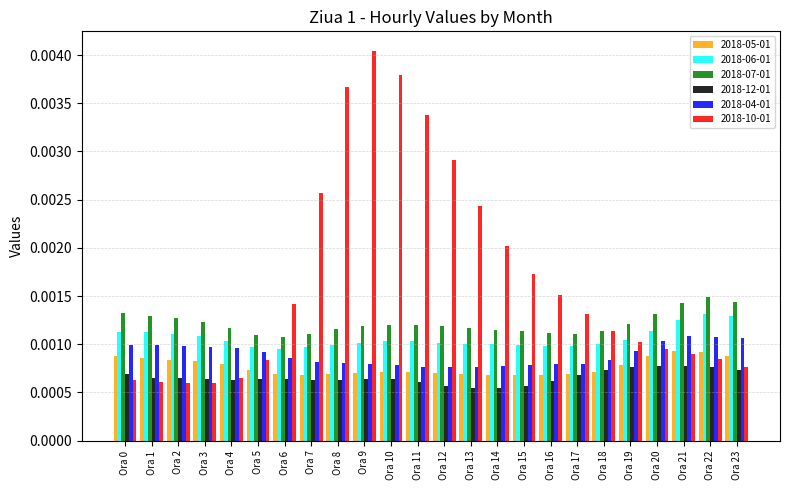

Is the value of 2018-06-01 at Ora 5 greater than the value of 2018-05-01 at Ora 20?

Yes